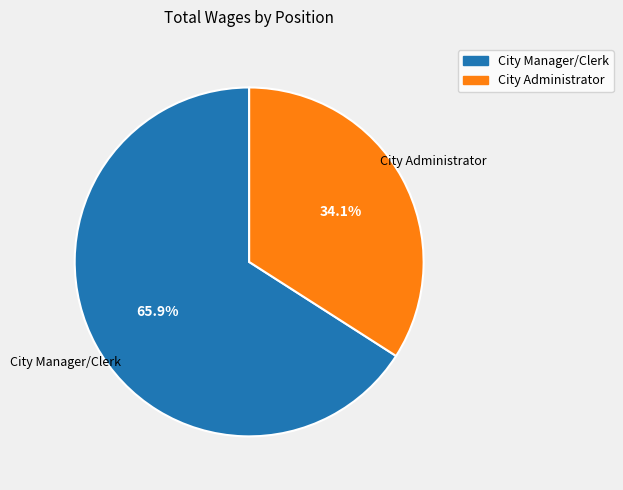

Which category has the biggest portion of the pie?

City Manager/Clerk